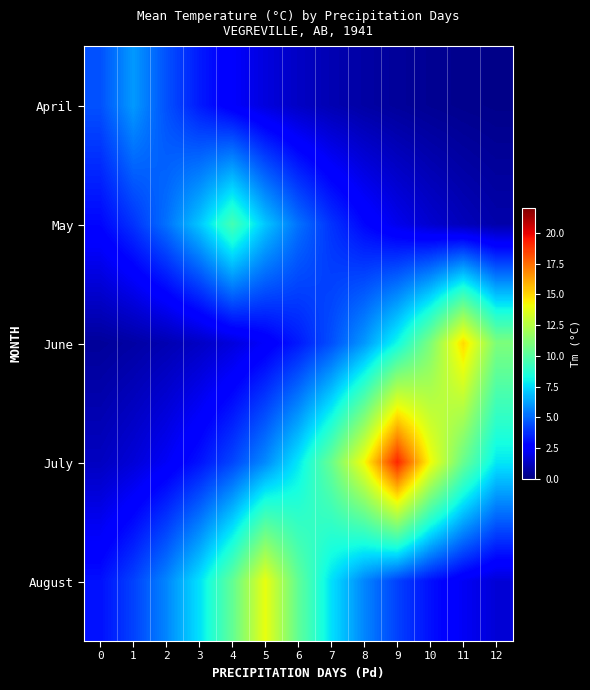

Which series has the widest spread of values?

July